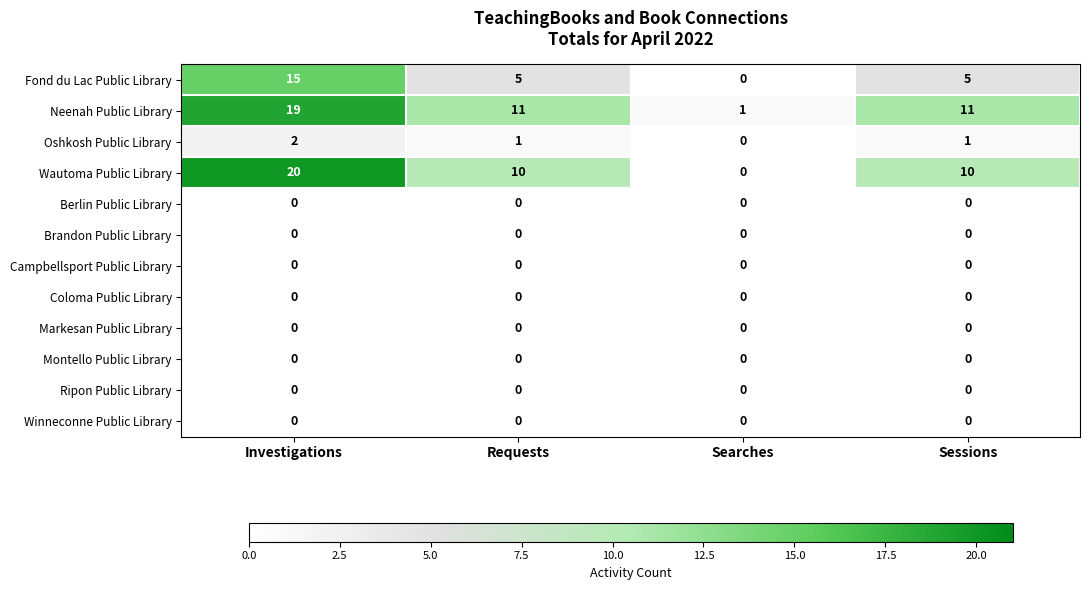

Read the Wautoma Public Library value at Investigations.

20